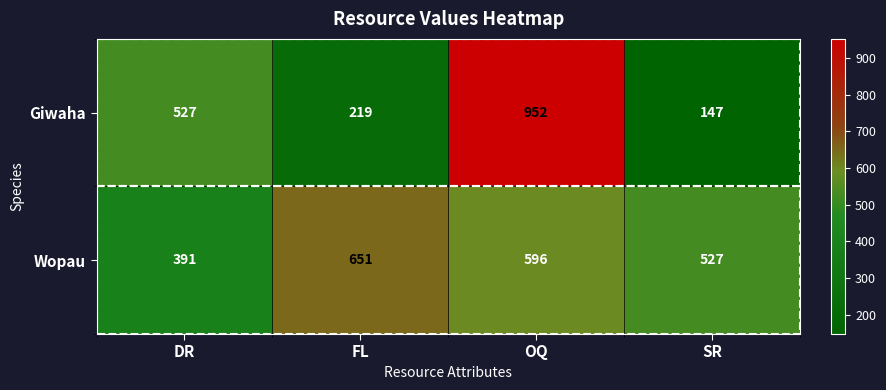

Rank the series by their average value, from lowest to highest.

Giwaha, Wopau